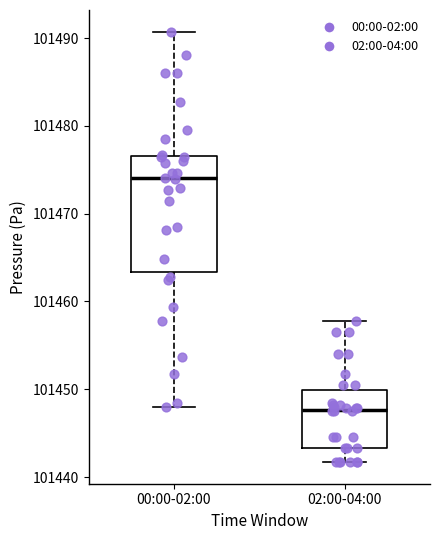

Which box has the lowest median line?

02:00-04:00